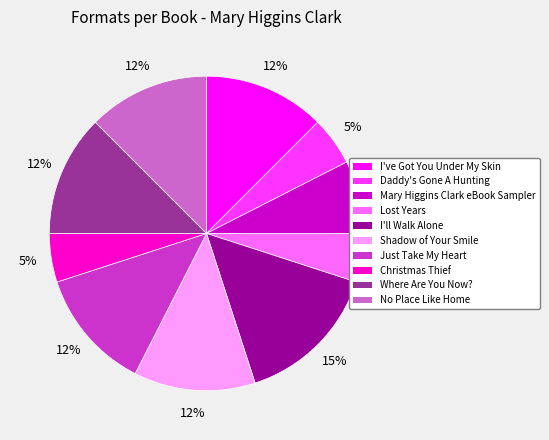

Is the sum of Shadow of Your Smile and Christmas Thief greater than half?

No